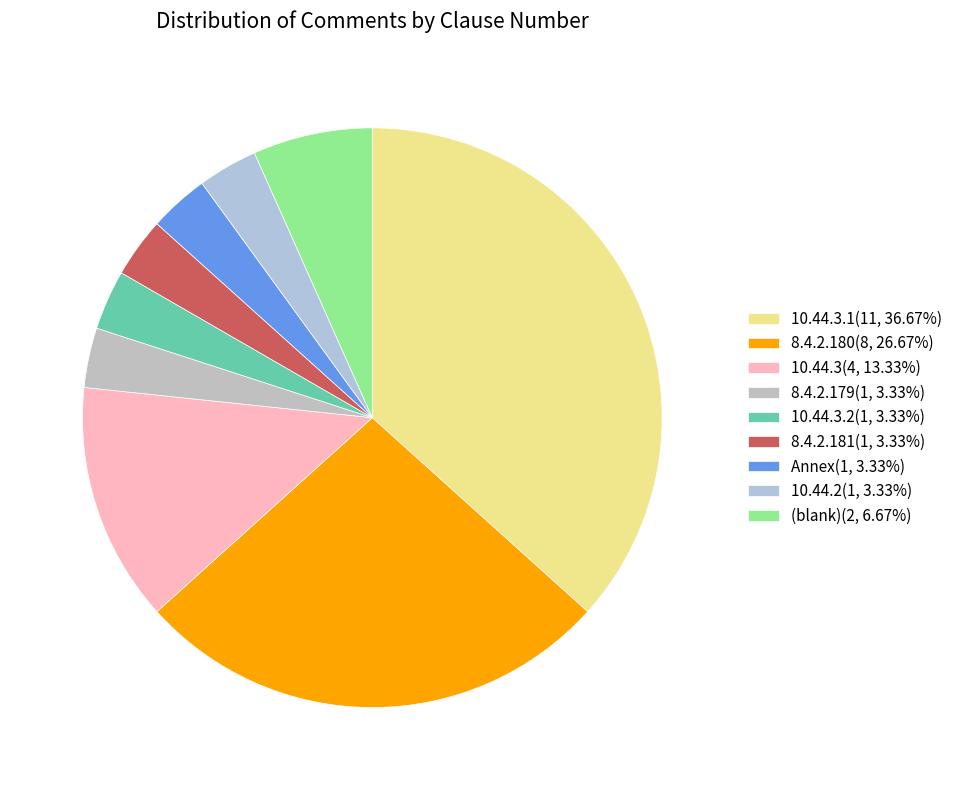

Does any single category account for the majority?

No